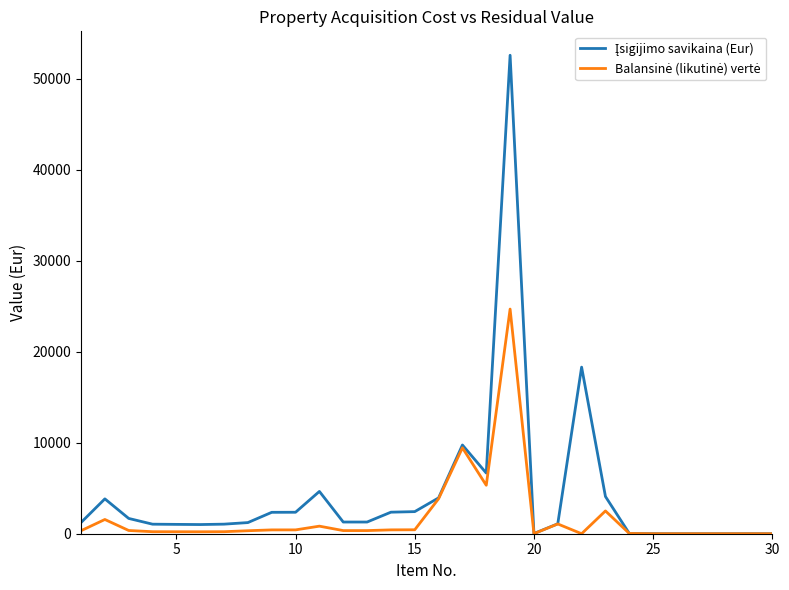

Does the chart display data point markers on the line(s)?

No